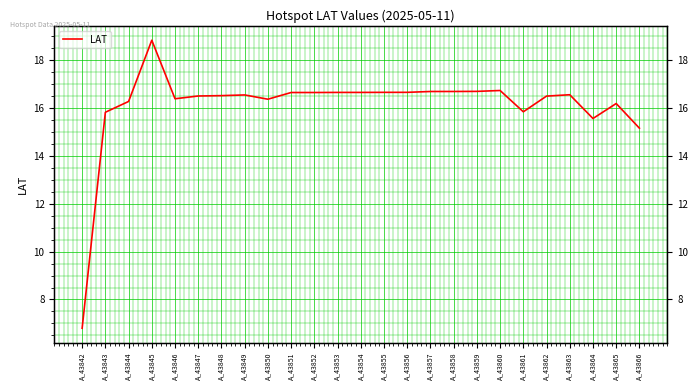

At which category does the data reach its first local valley?

A_43846